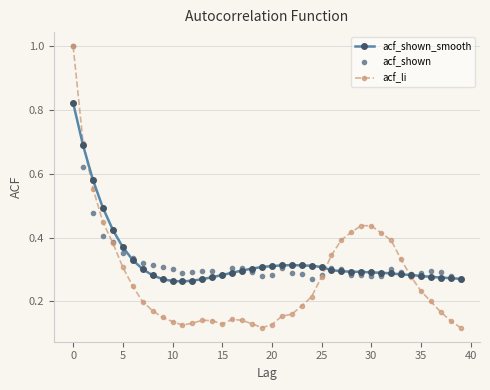

True or false: acf_li has more than 0 points higher than both neighbors.

True